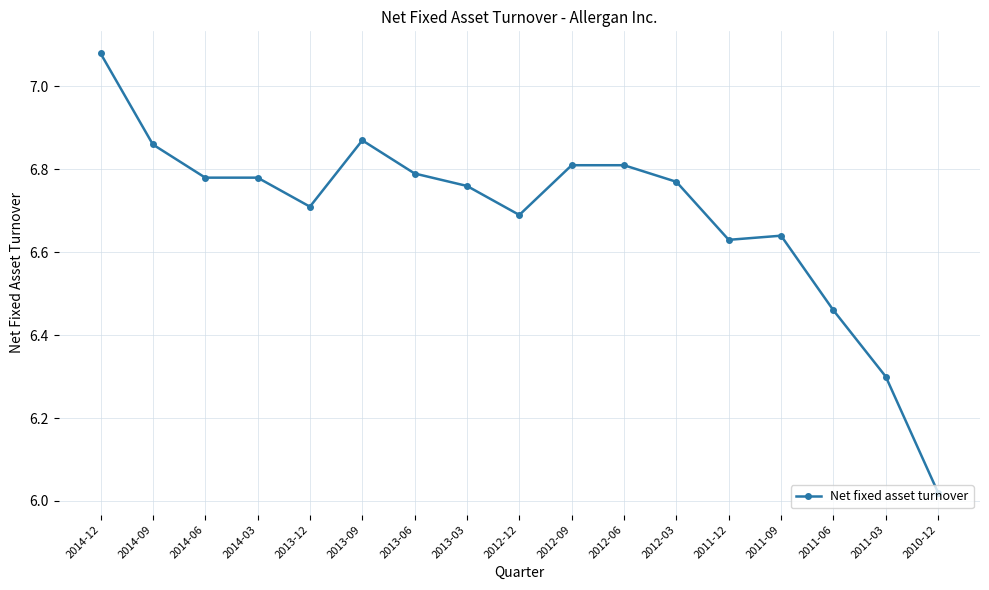

The chart shows a value of 6.3 at 2011-03. True or false?

True